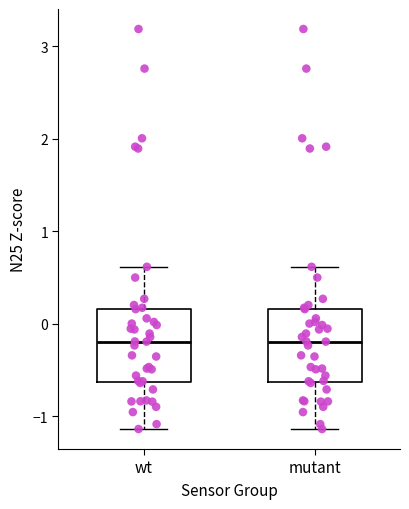

Reading left to right, transcribe this box plot: for each box, give where its median line is, the range the box spans, and where its two whiskers end, as read against the y-axis. The values are not printed on the chart, so give them approximately, as read against the axis.

wt: median -0.2, box -0.6 to 0.2, whiskers -1.1 to 0.6
mutant: median -0.2, box -0.6 to 0.2, whiskers -1.1 to 0.6